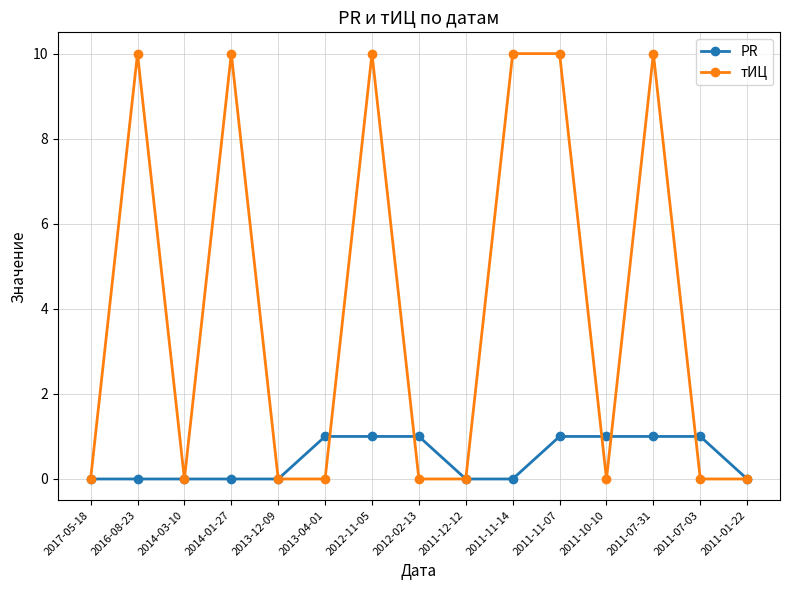

Rank the series by their maximum value, from highest to lowest.

тИЦ, PR